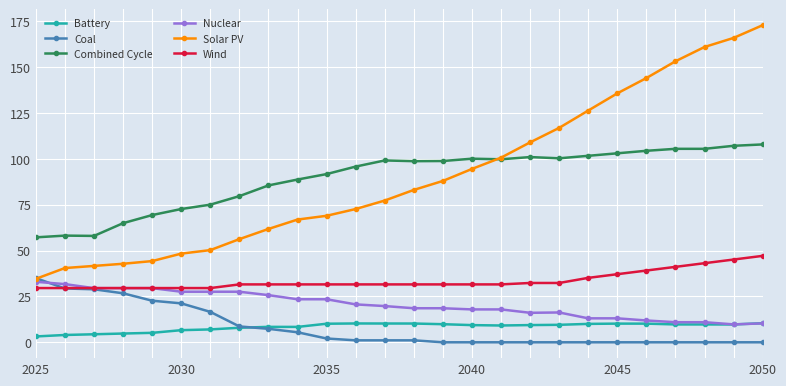

Which series has the widest spread of values?

Solar PV